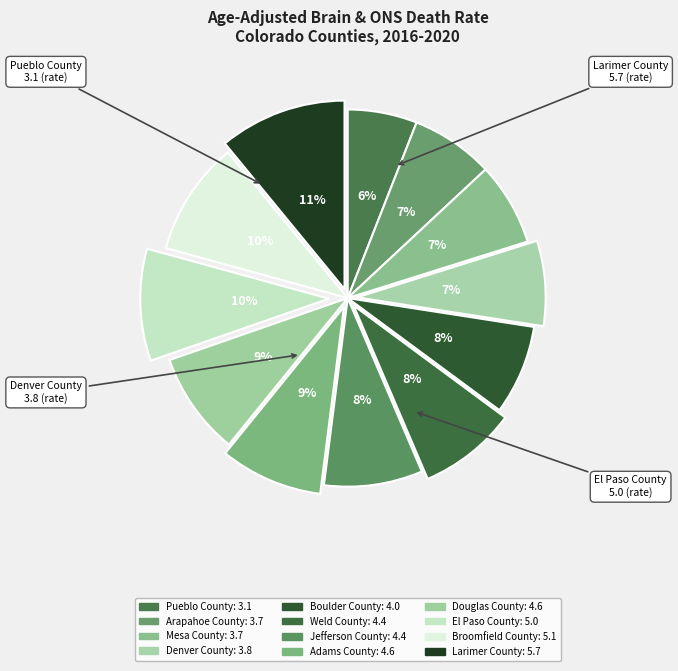

Approximately how many times larger is the value at El Paso County compared to Jefferson County?

1.1